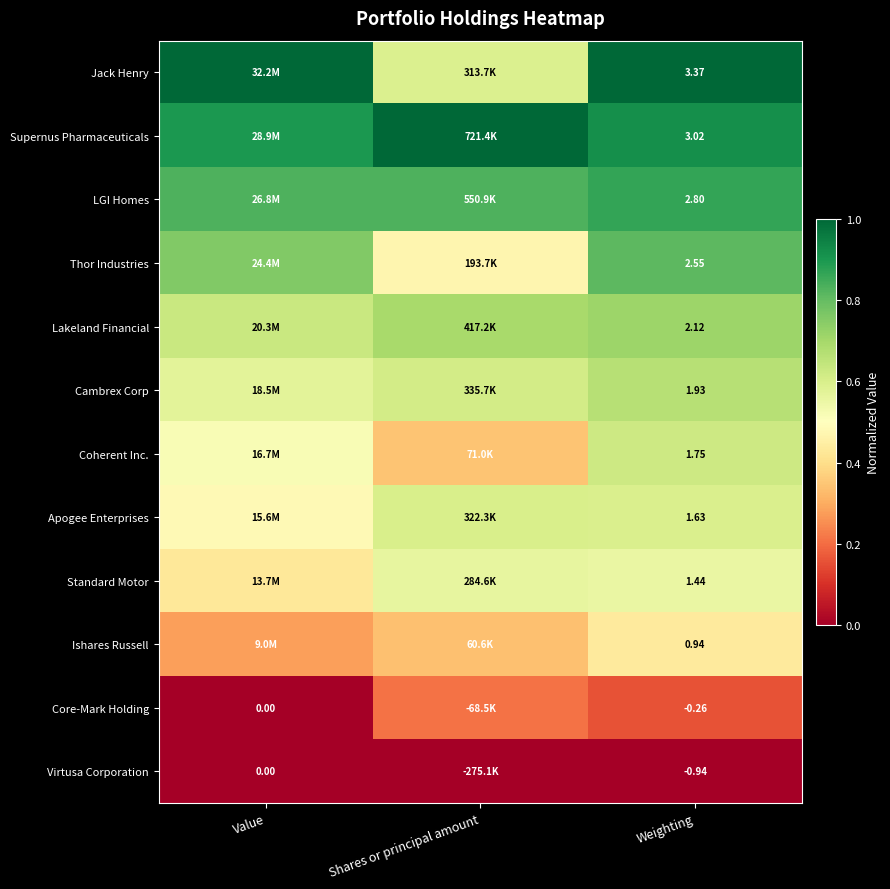

What is the spread (max minus min) of values at Weighting?

4.3